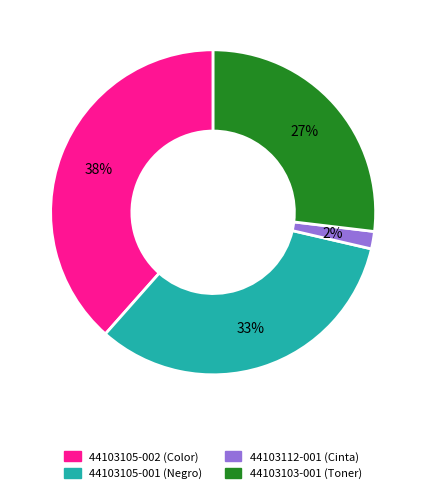

True or false: 44103105-002 (Color) accounts for 44% of the total.

False